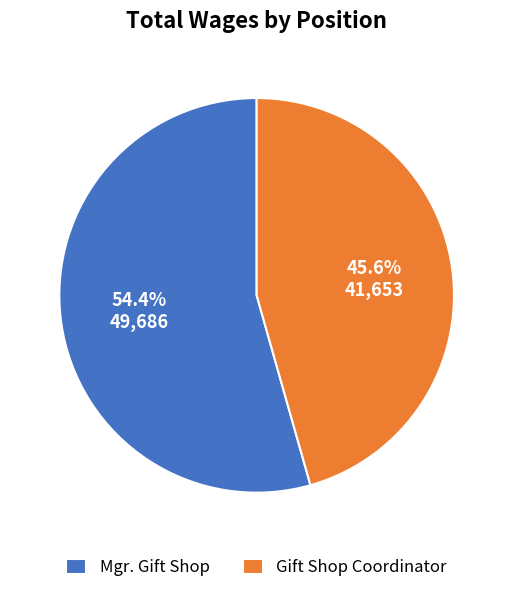

What is the ratio of the value at Mgr. Gift Shop to the value at Gift Shop Coordinator?

1.2